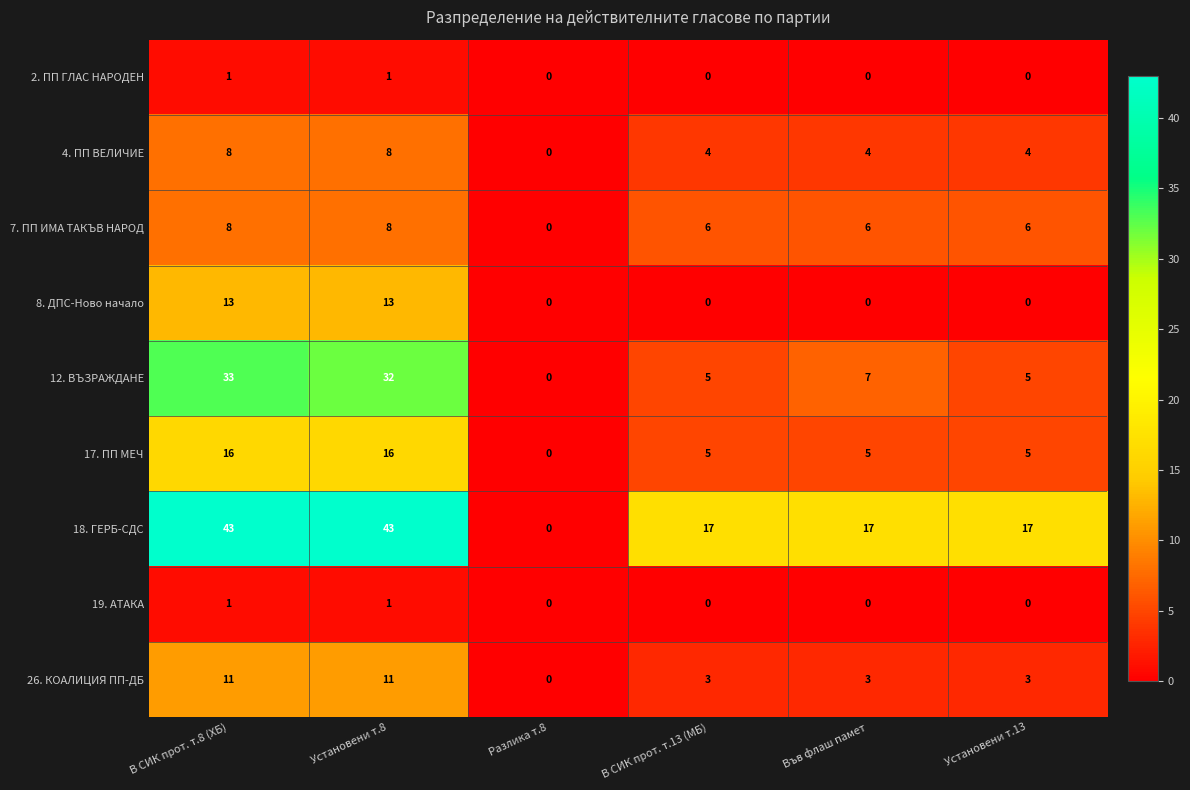

At which category is the sum across all series the highest?

В СИК прот. т.8 (ХБ)